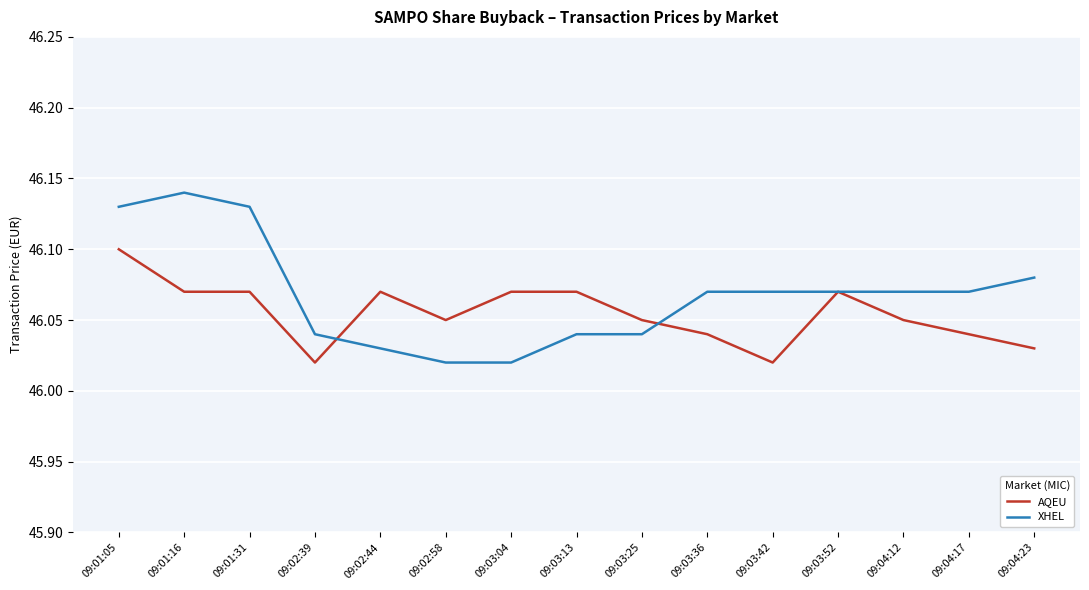

The XHEL series shows 64.2 at 09:04:12. True or false?

False